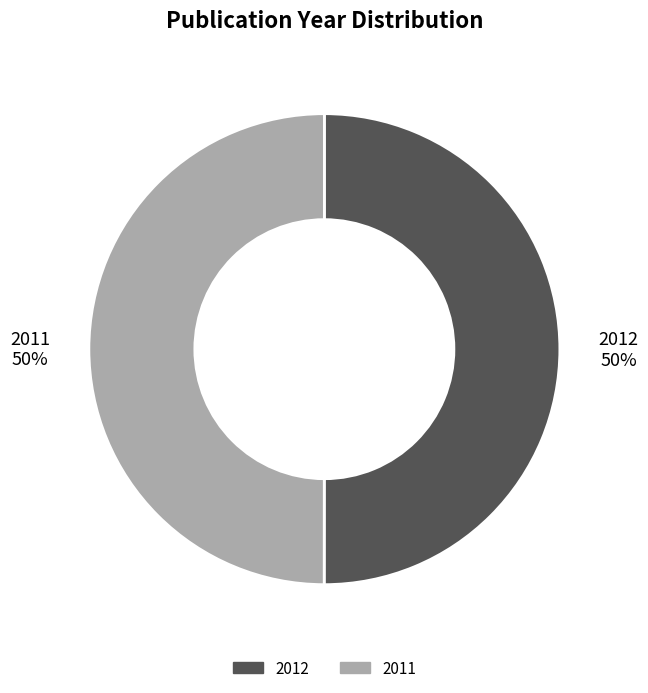

Is it true that 2012 is 63% of the pie?

False